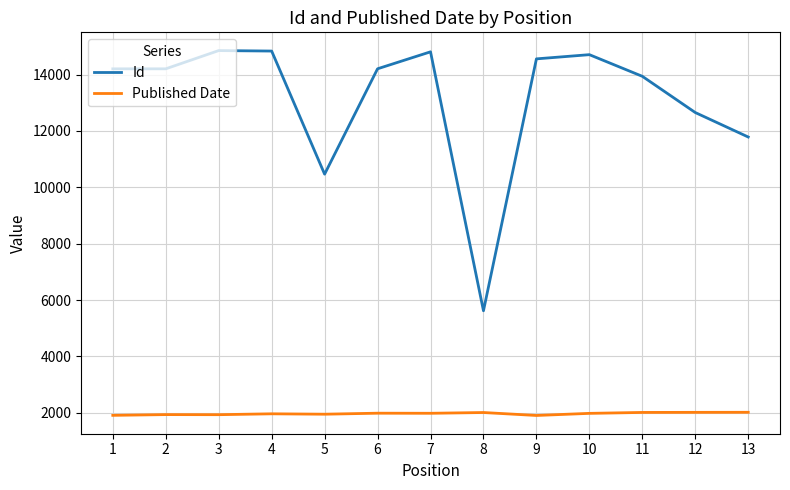

The Published Date series shows 2011 at 8. True or false?

True